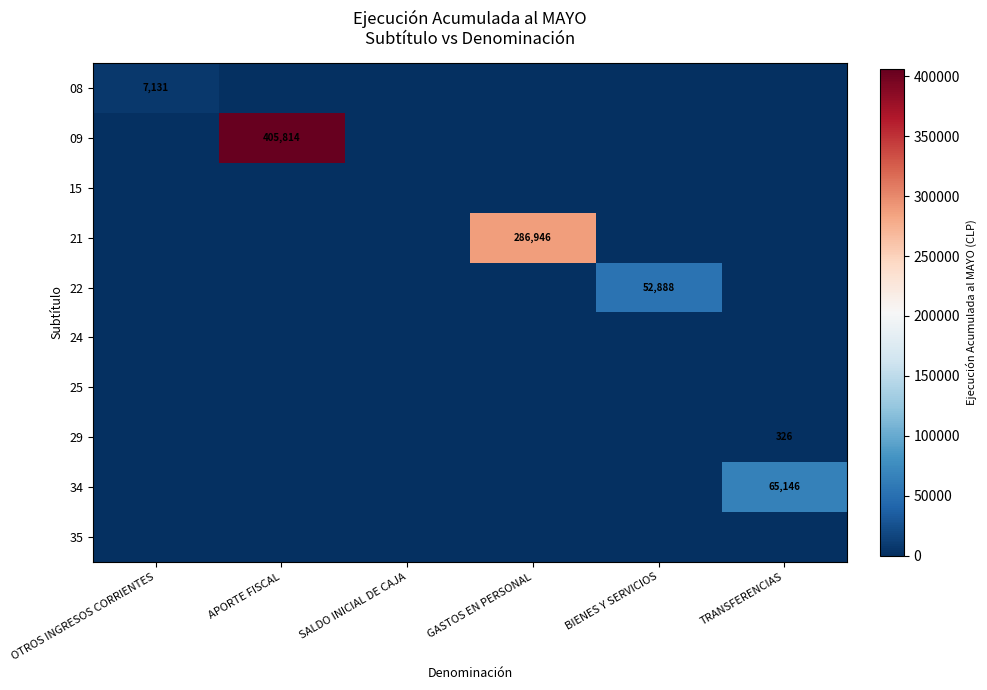

True or false: 34 has a value of 65146 at TRANSFERENCIAS.

True